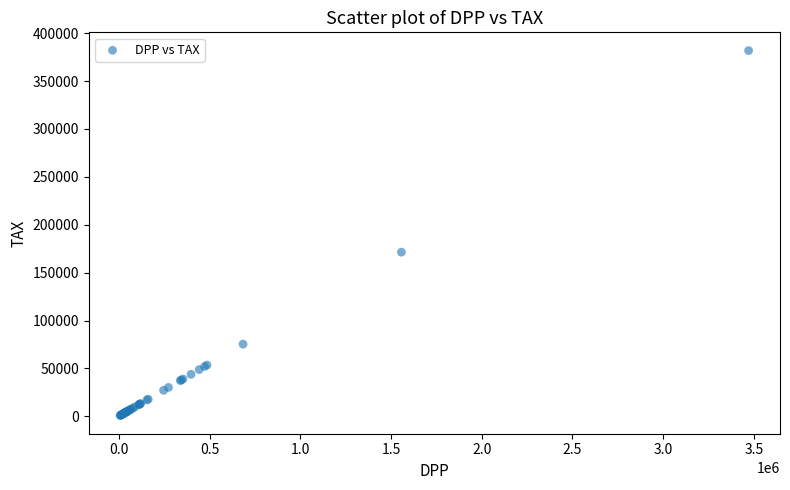

What Y value in the scatter plot is closest to 191325?

171342